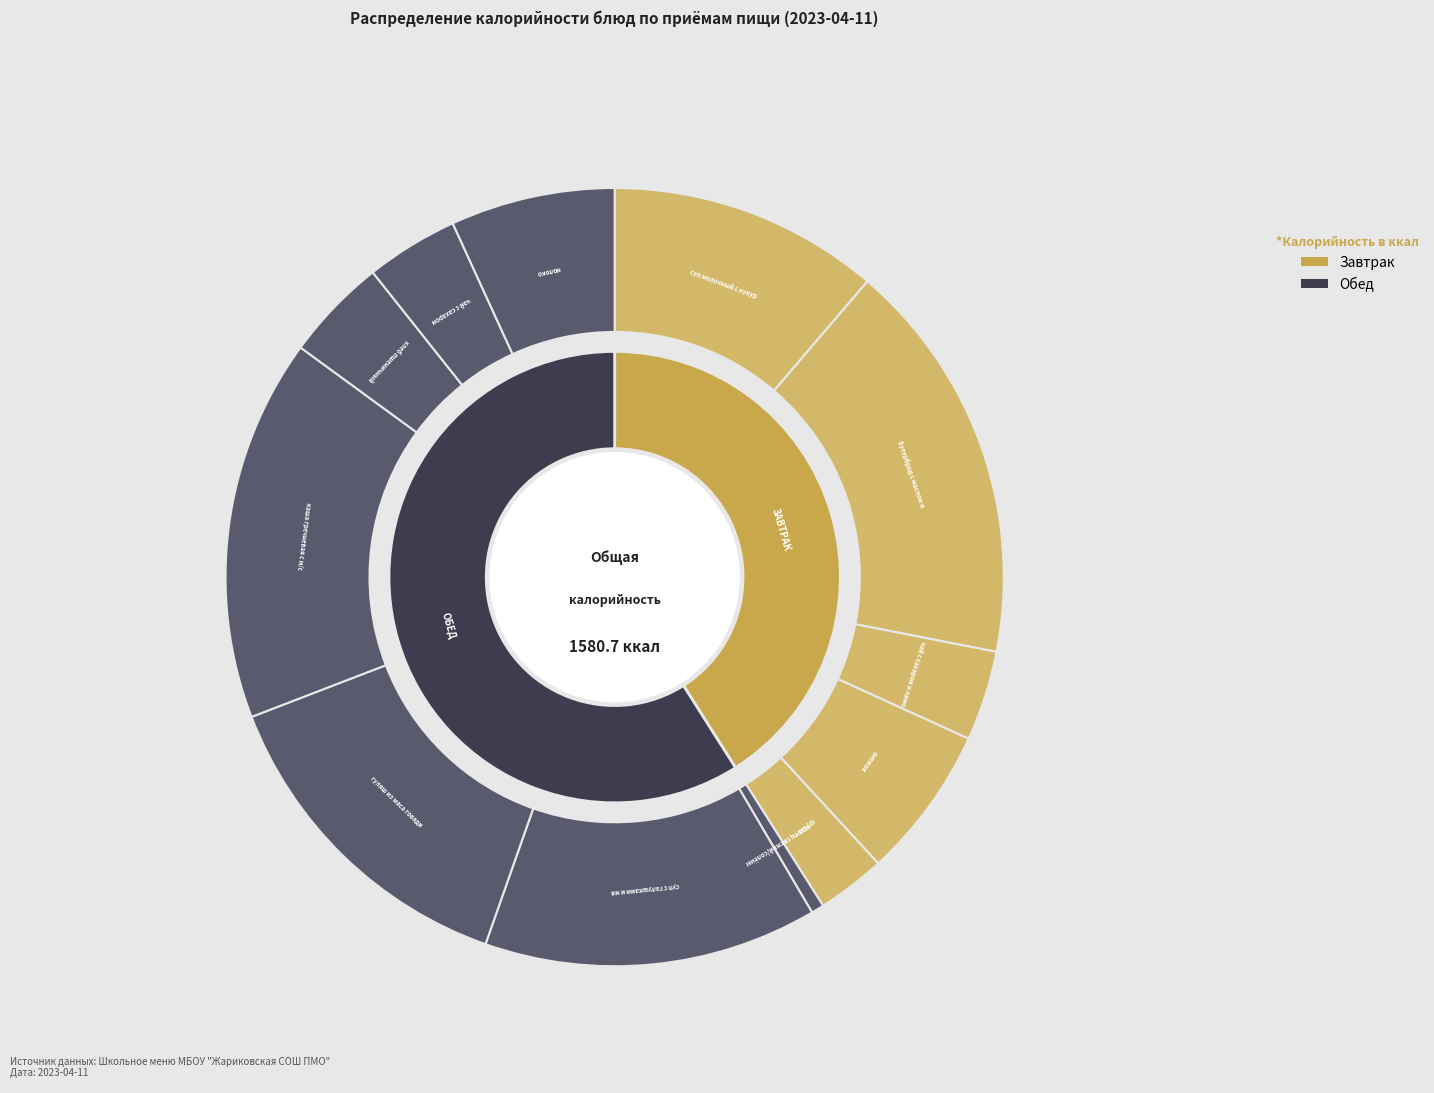

True or false: чай с сахаром accounts for 1% of the total.

False